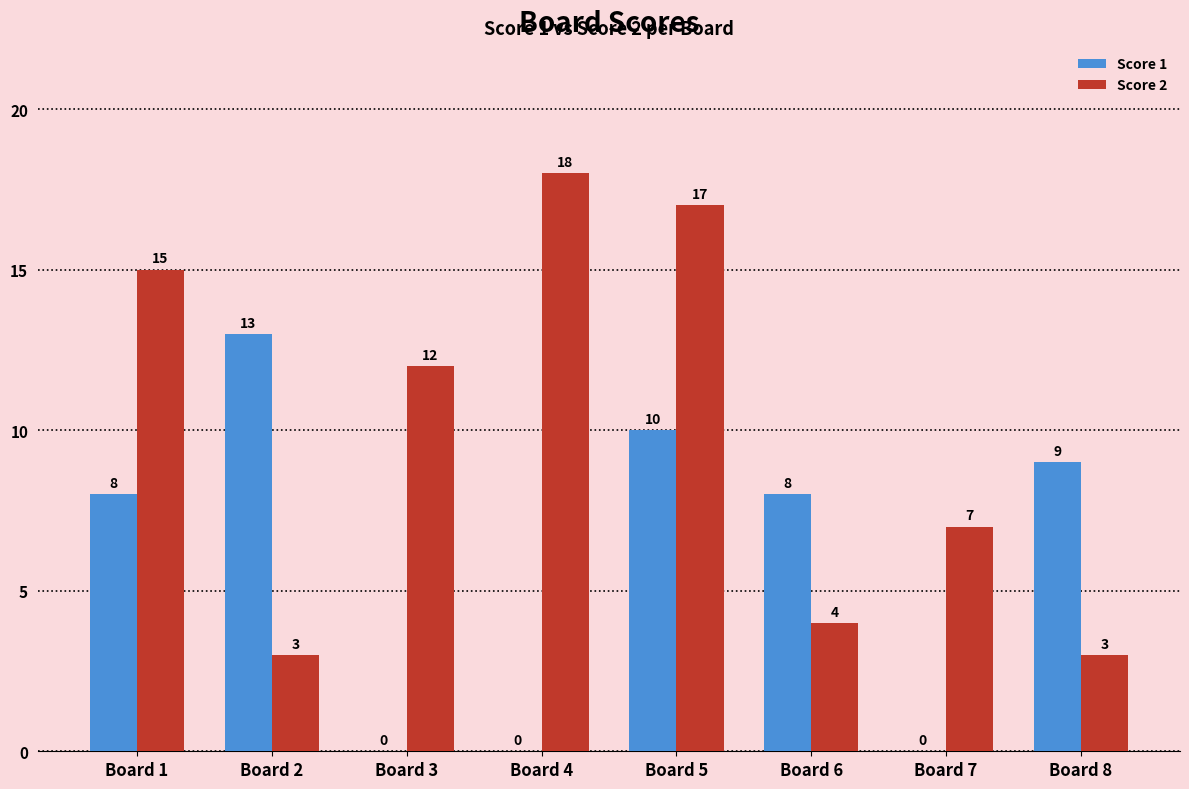

Which series changed the most between Board 2 and Board 4?

Score 2